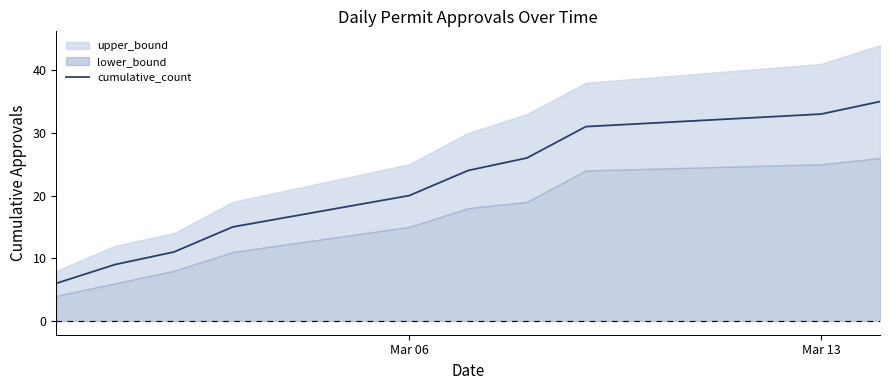

What is the highest value of the cumulative_count series?

35